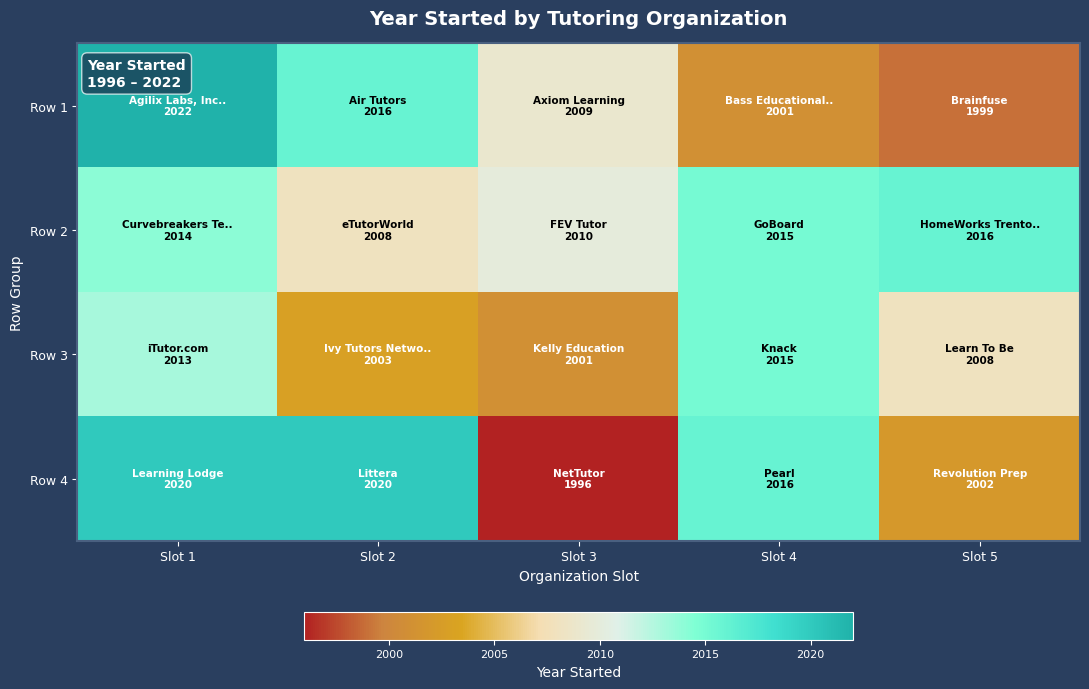

Rank the series by their maximum value, from lowest to highest.

Row 3, Row 2, Row 4, Row 1